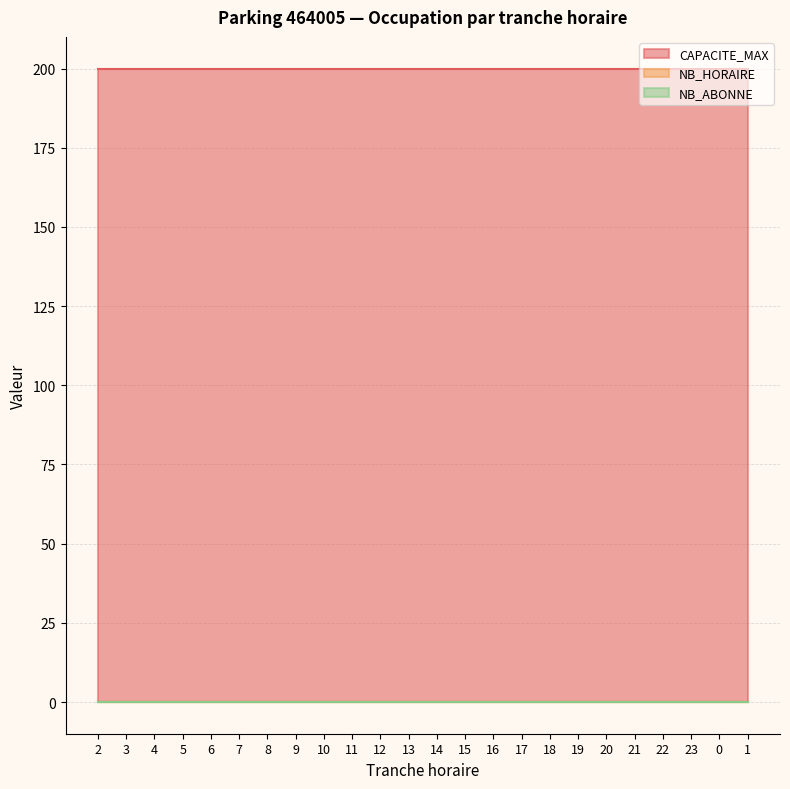

Does the chart have visible grid lines?

Yes